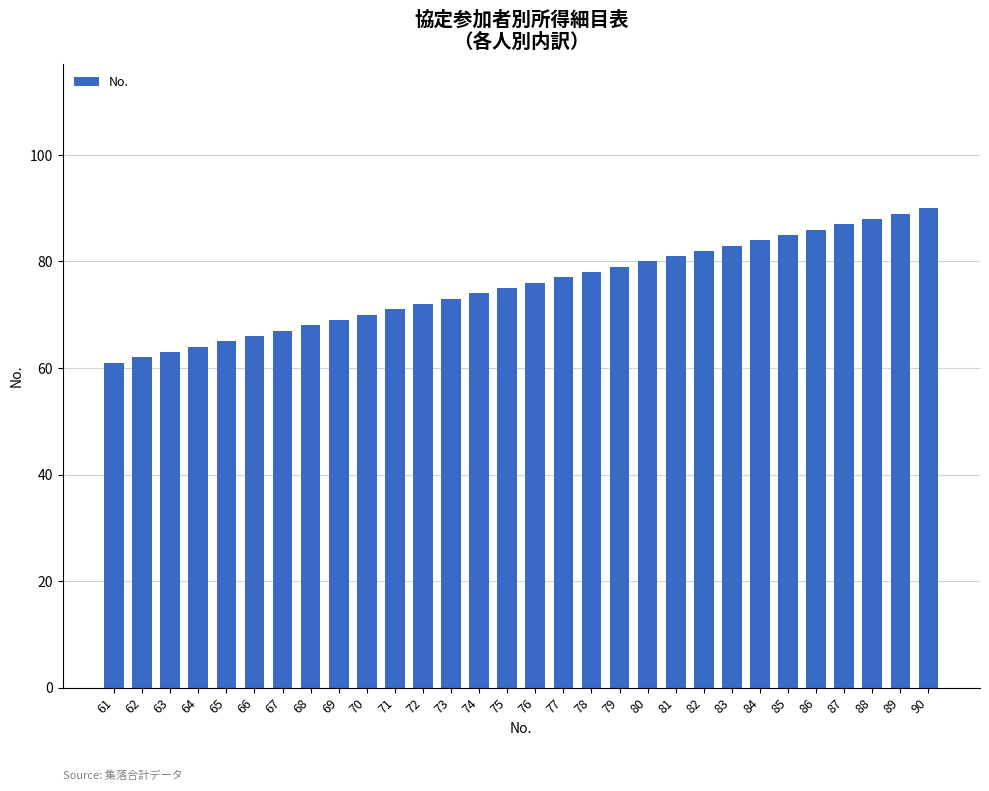

Reading left to right, list all the values displayed in this chart.

61	62	63	64	65	66	67	68	69	70	71	72	73	74	75	76	77	78	79	80	81	82	83	84	85	86	87	88	89	90